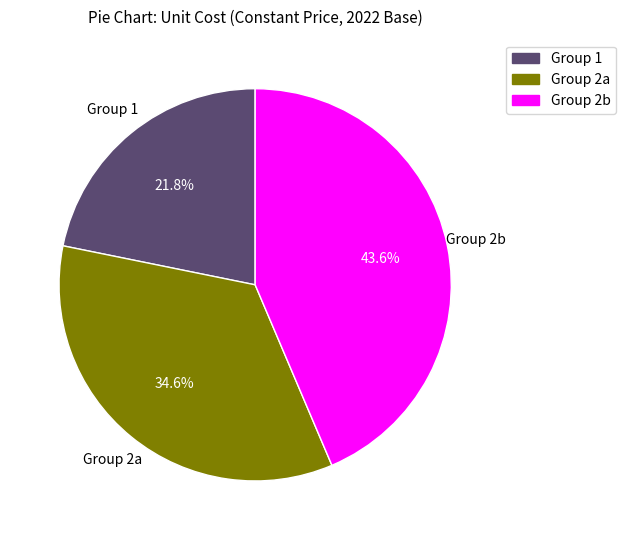

Do Group 2a and Group 1 together represent more than half of the pie?

Yes